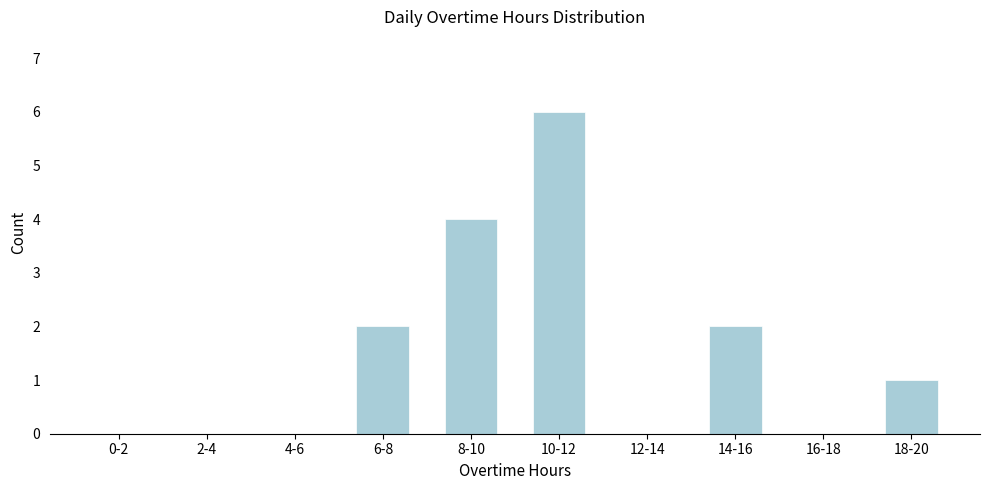

Reading left to right, extract all data points from this chart.

0-2=0	2-4=0	4-6=0	6-8=2	8-10=4	10-12=6	12-14=0	14-16=2	16-18=0	18-20=1